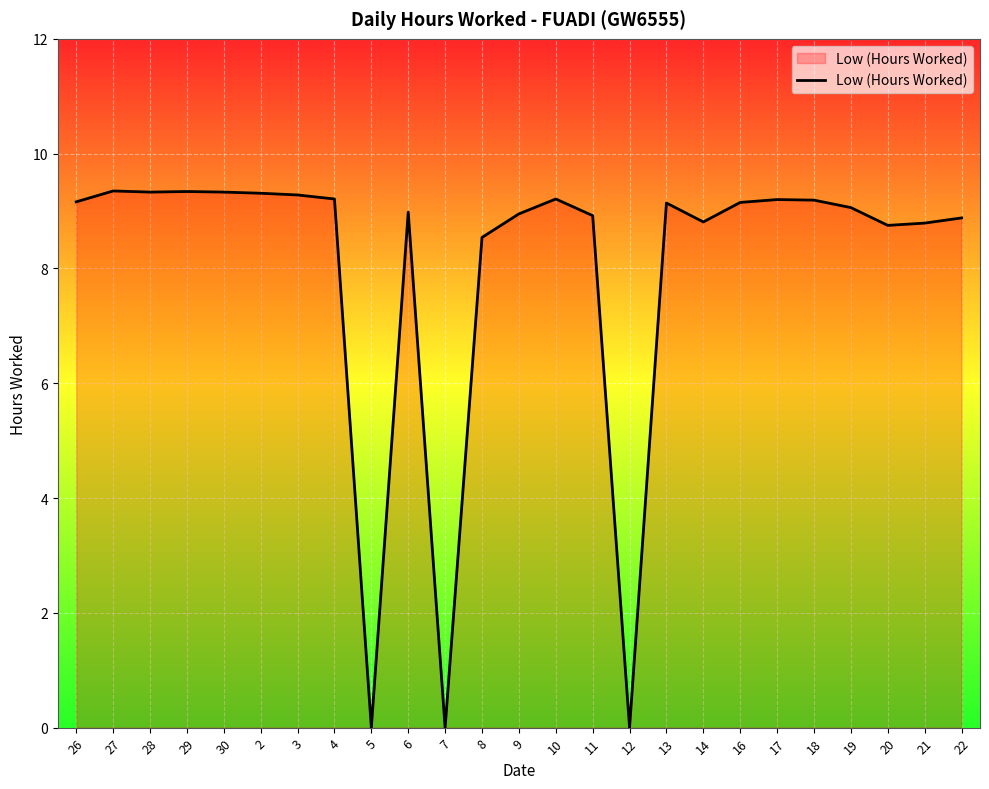

What position from the right is 11?

11